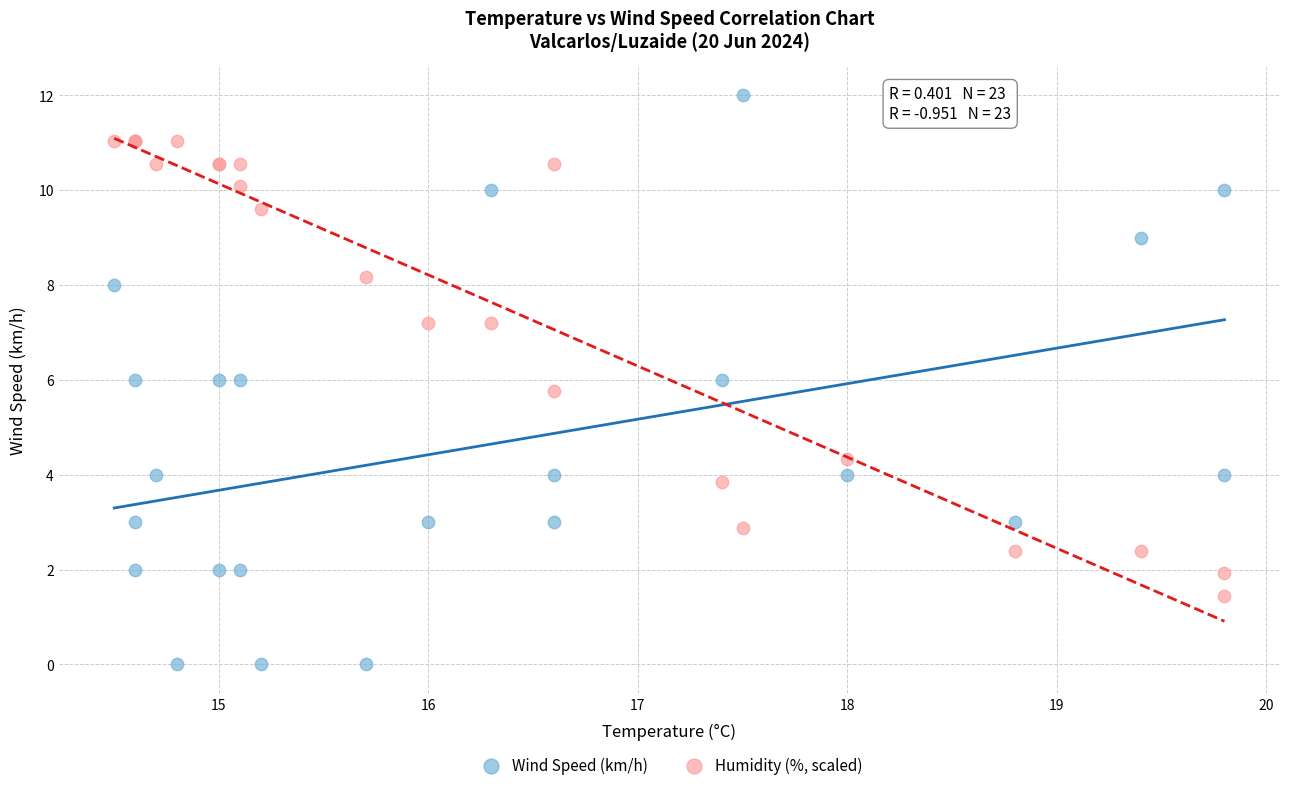

What are all the series names shown in the legend?

Wind Speed (km/h), Humidity (%, scaled)